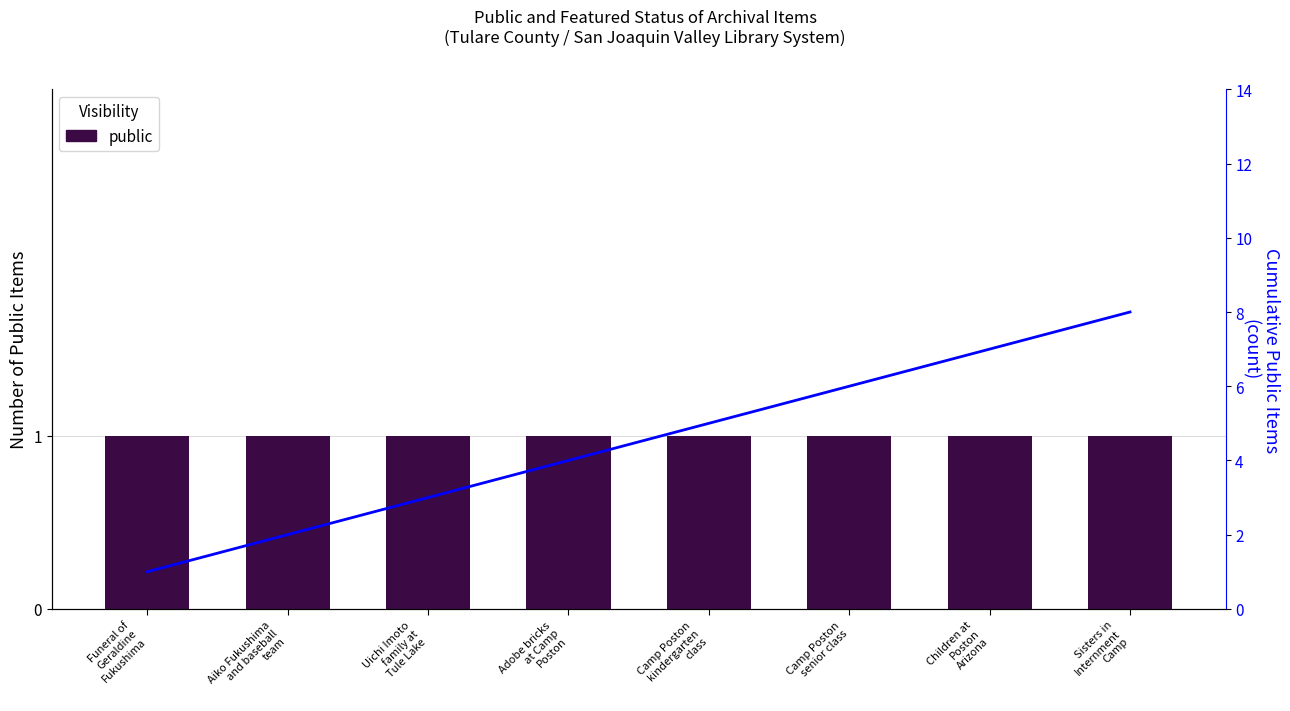

At which label is public closest to 1?

Funeral of
Geraldine
Fukushima